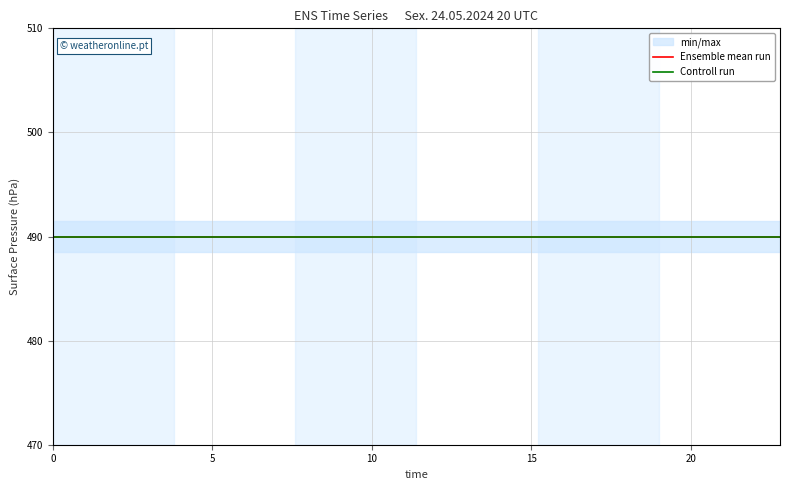

Reading left to right, extract all data points from this chart.

high: 491.5	491.5	491.5	491.5	491.5	491.5	491.5	491.5	491.5	491.5	491.5	491.5	491.5	491.5	491.5	491.5	491.5	491.5	491.5	491.5
low: 488.5	488.5	488.5	488.5	488.5	488.5	488.5	488.5	488.5	488.5	488.5	488.5	488.5	488.5	488.5	488.5	488.5	488.5	488.5	488.5
actual: 490.0	490.0	490.0	490.0	490.0	490.0	490.0	490.0	490.0	490.0	490.0	490.0	490.0	490.0	490.0	490.0	490.0	490.0	490.0	490.0
reference: 490.0	490.0	490.0	490.0	490.0	490.0	490.0	490.0	490.0	490.0	490.0	490.0	490.0	490.0	490.0	490.0	490.0	490.0	490.0	490.0